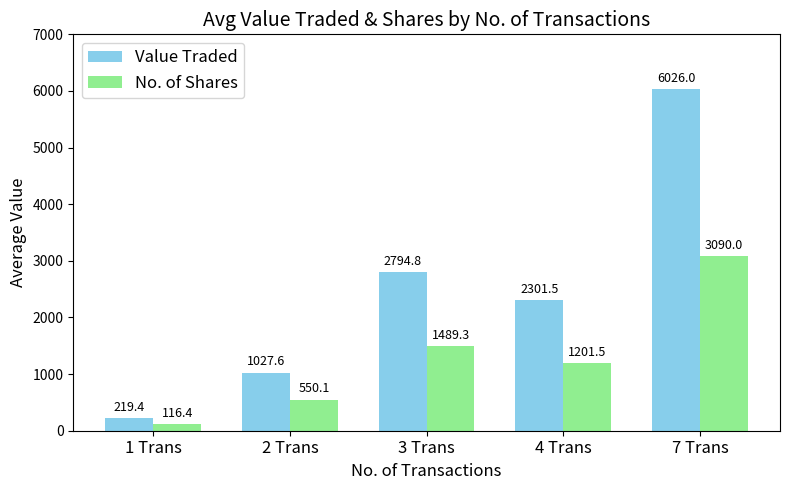

Is it true that Value Traded equals 403.6 at 2 Trans?

False